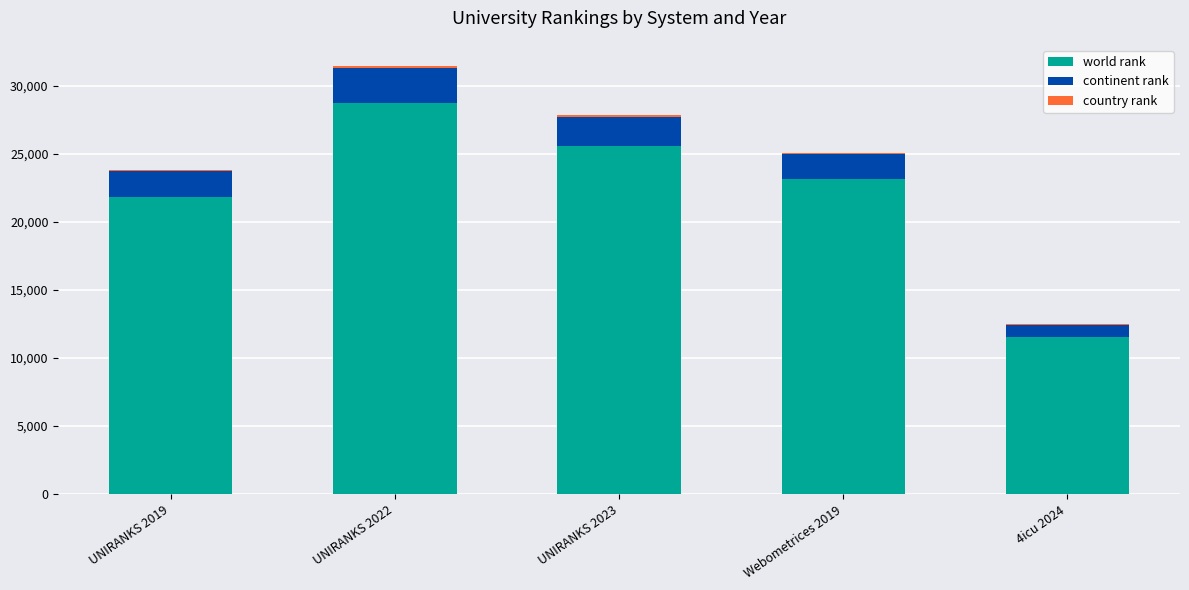

What is the lowest value of the world rank series?

11542